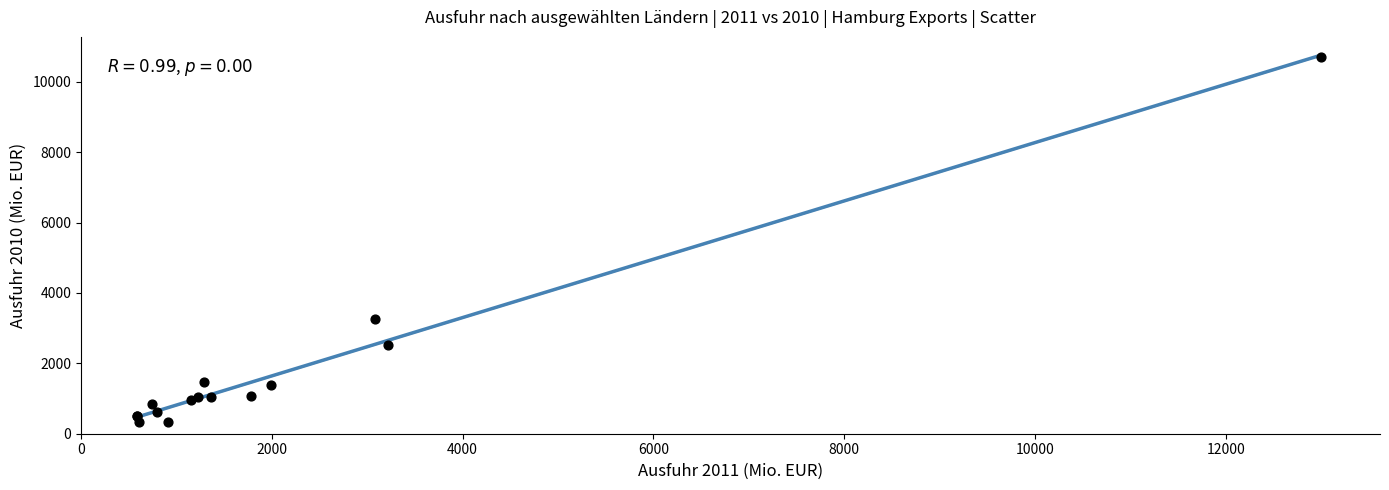

What Y value in the scatter plot is closest to 5520?

3248.7